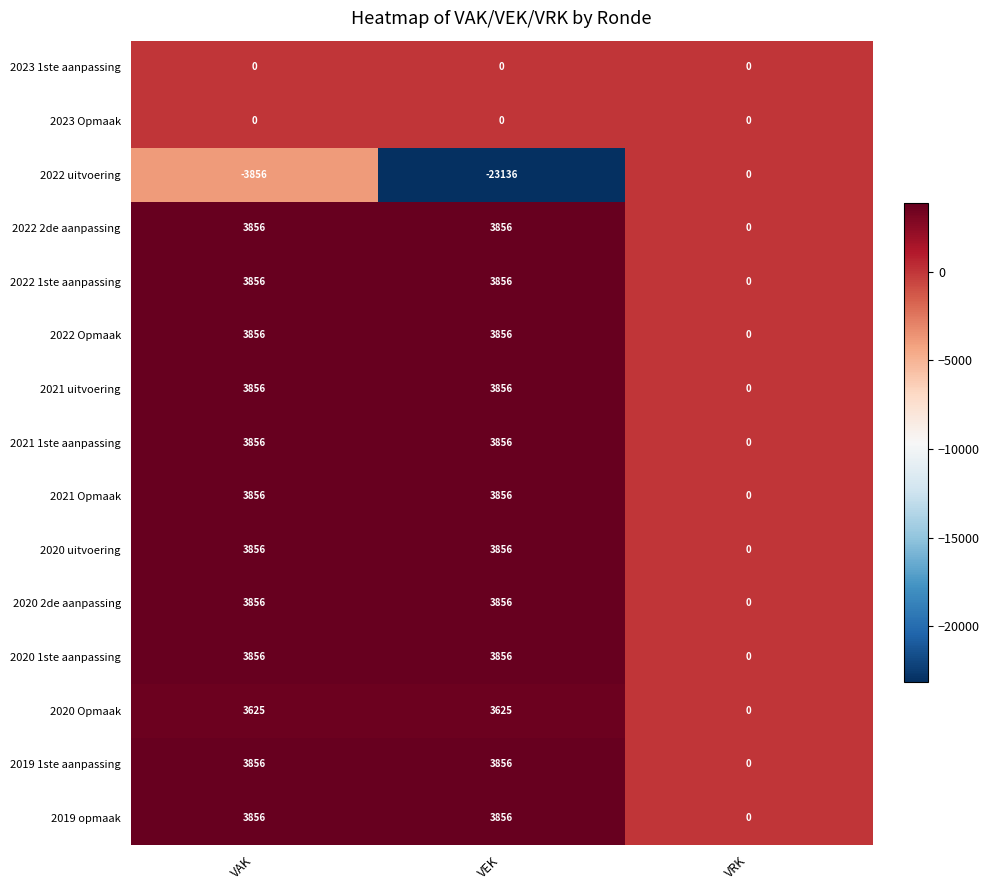

What is the spread (max minus min) of values at VEK?

26992